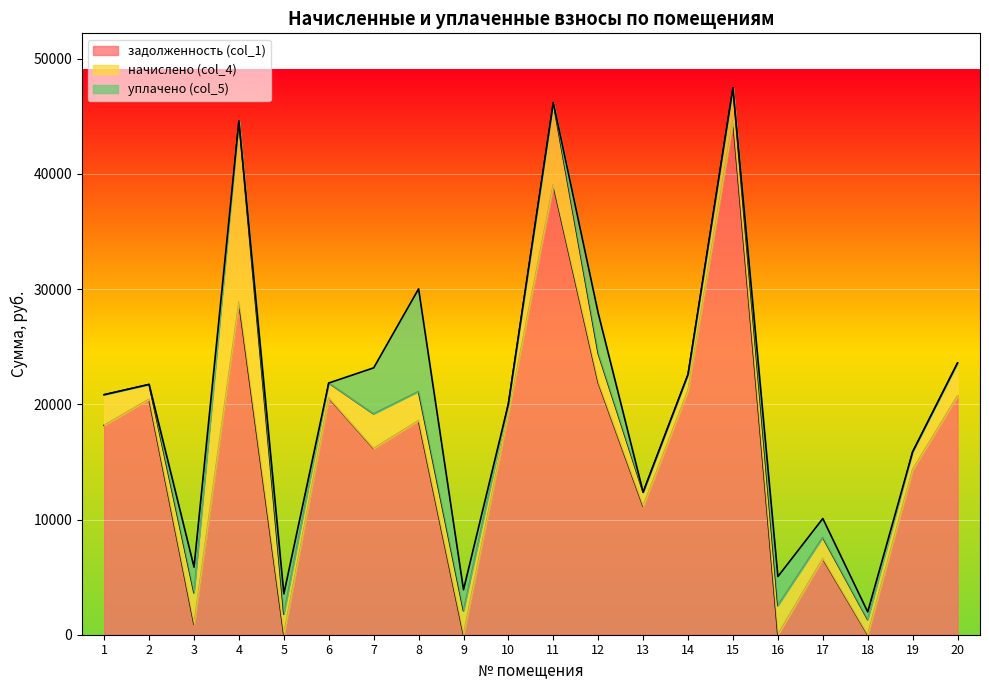

Where do задолженность (col_1) and уплачено (col_5) first cross each other?

2 and 3